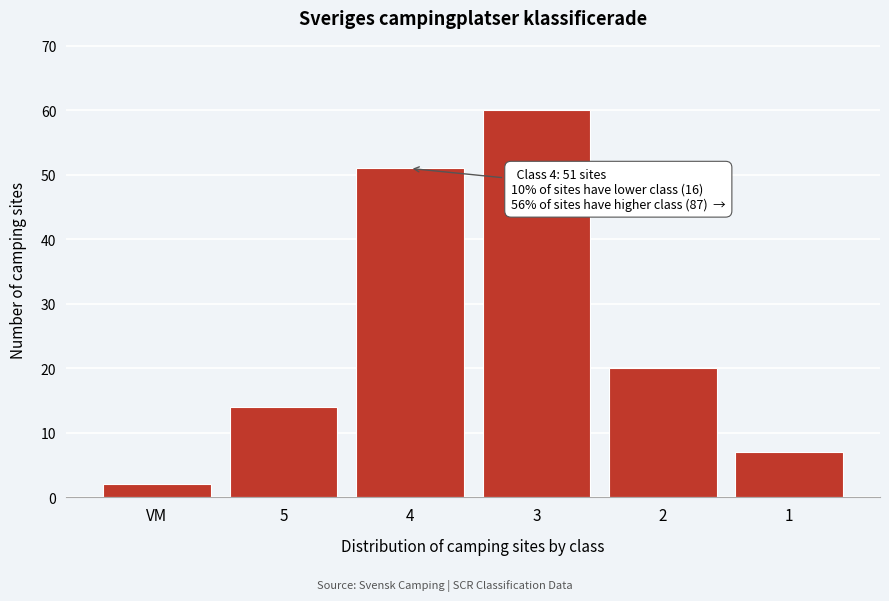

Reading left to right, extract all data points from this chart.

2	14	51	60	20	7